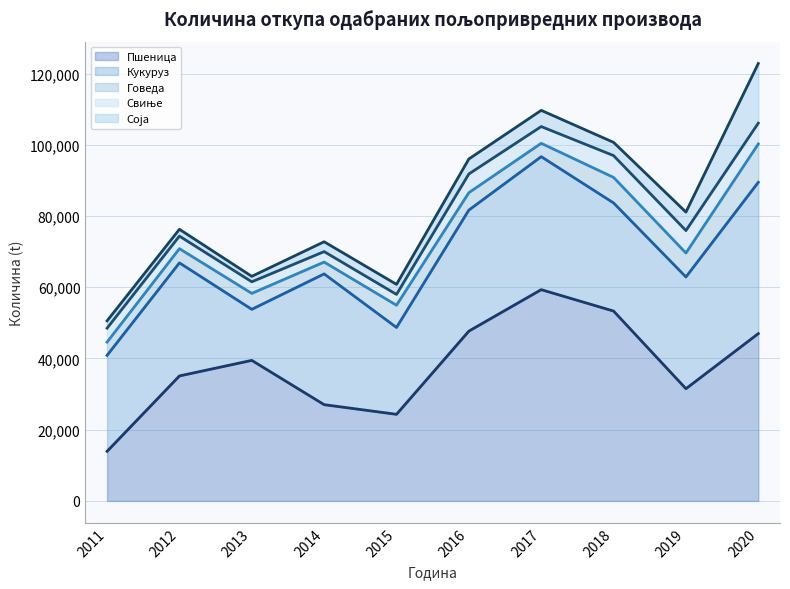

What is the difference between the Кукуруз values at 2013 and 2015?

10054